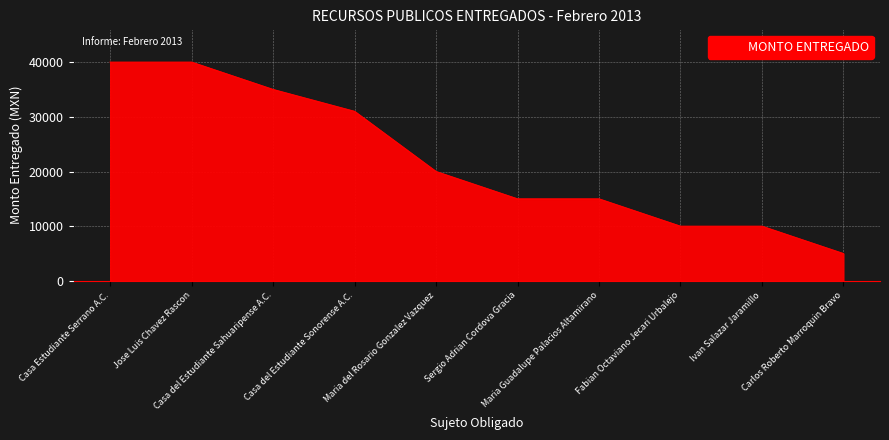

How many series are shown in this chart?

1